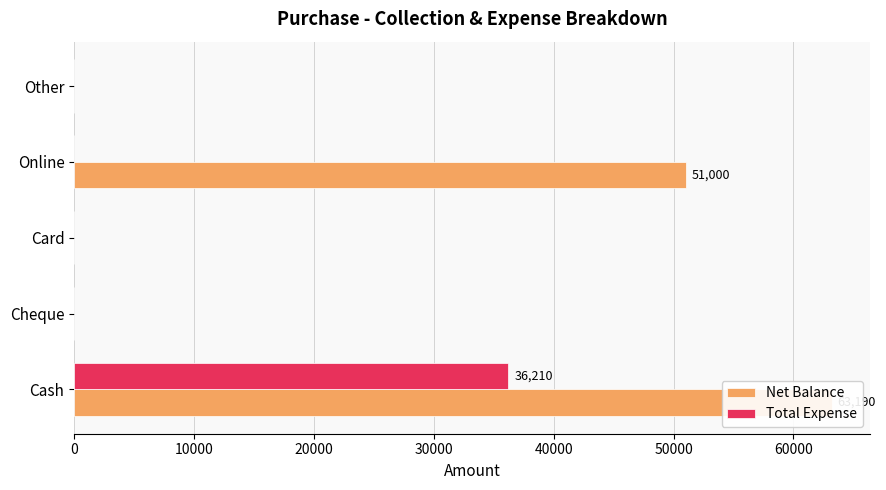

Which series has the largest total across all categories?

Net Balance